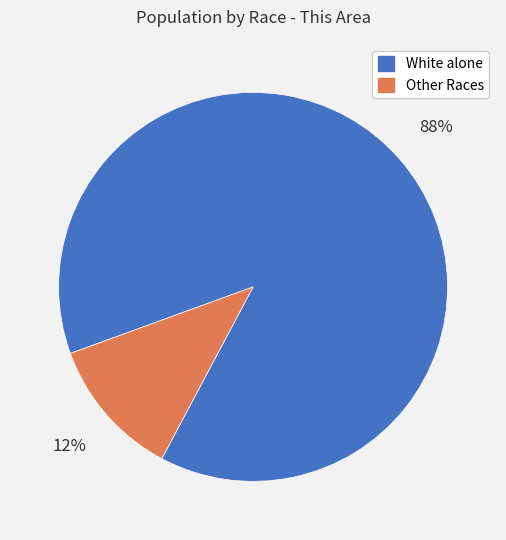

Is there any slice that represents more than half of the pie?

Yes